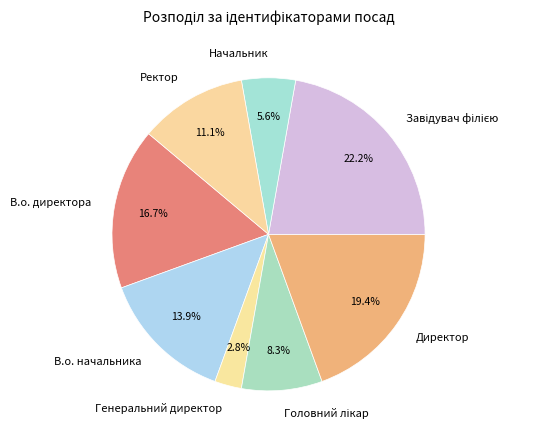

Is Генеральний директор the majority of the pie?

No